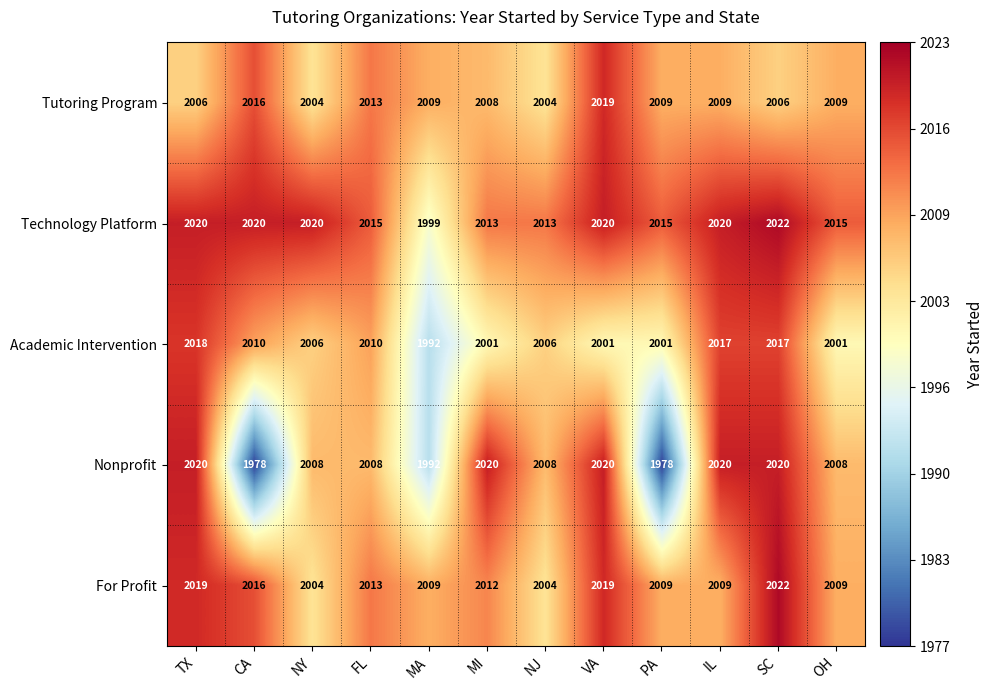

What is the average value of the Nonprofit series?

2007